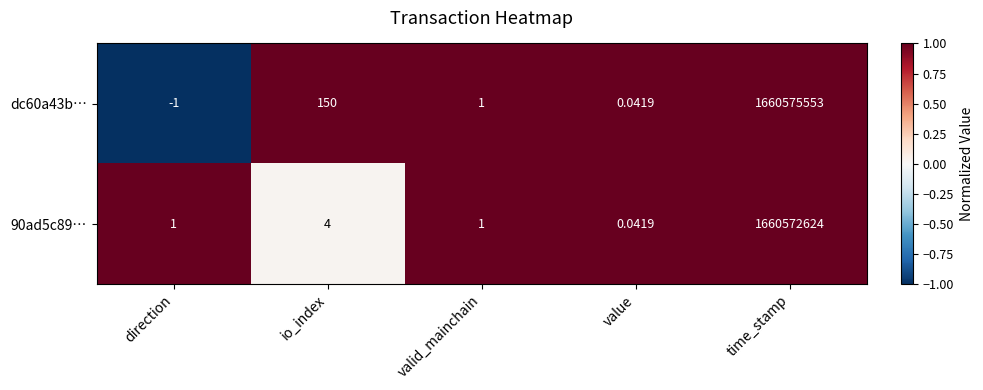

Is the value of 90ad5c89… at direction greater than the value of dc60a43b… at value?

Yes